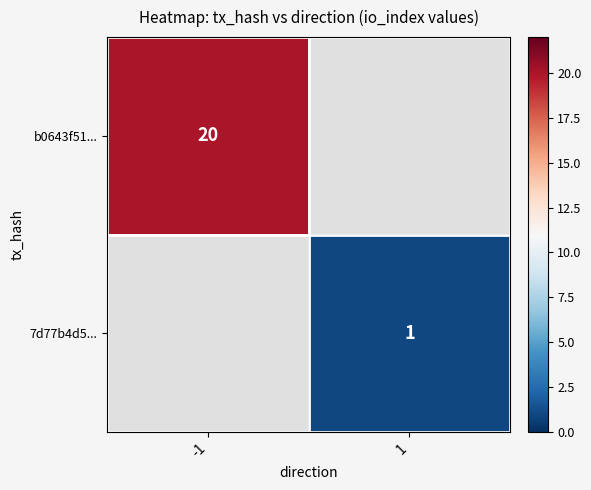

The b0643f51... series shows 20 at -1. True or false?

True